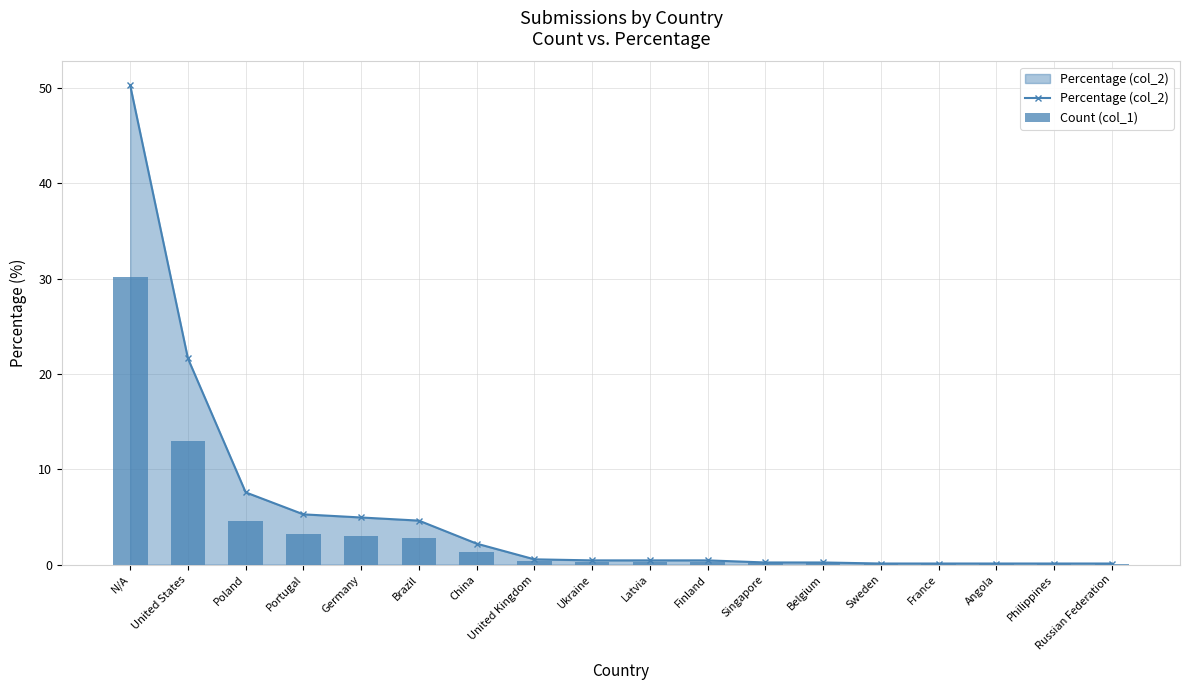

What position from the left is Latvia?

10